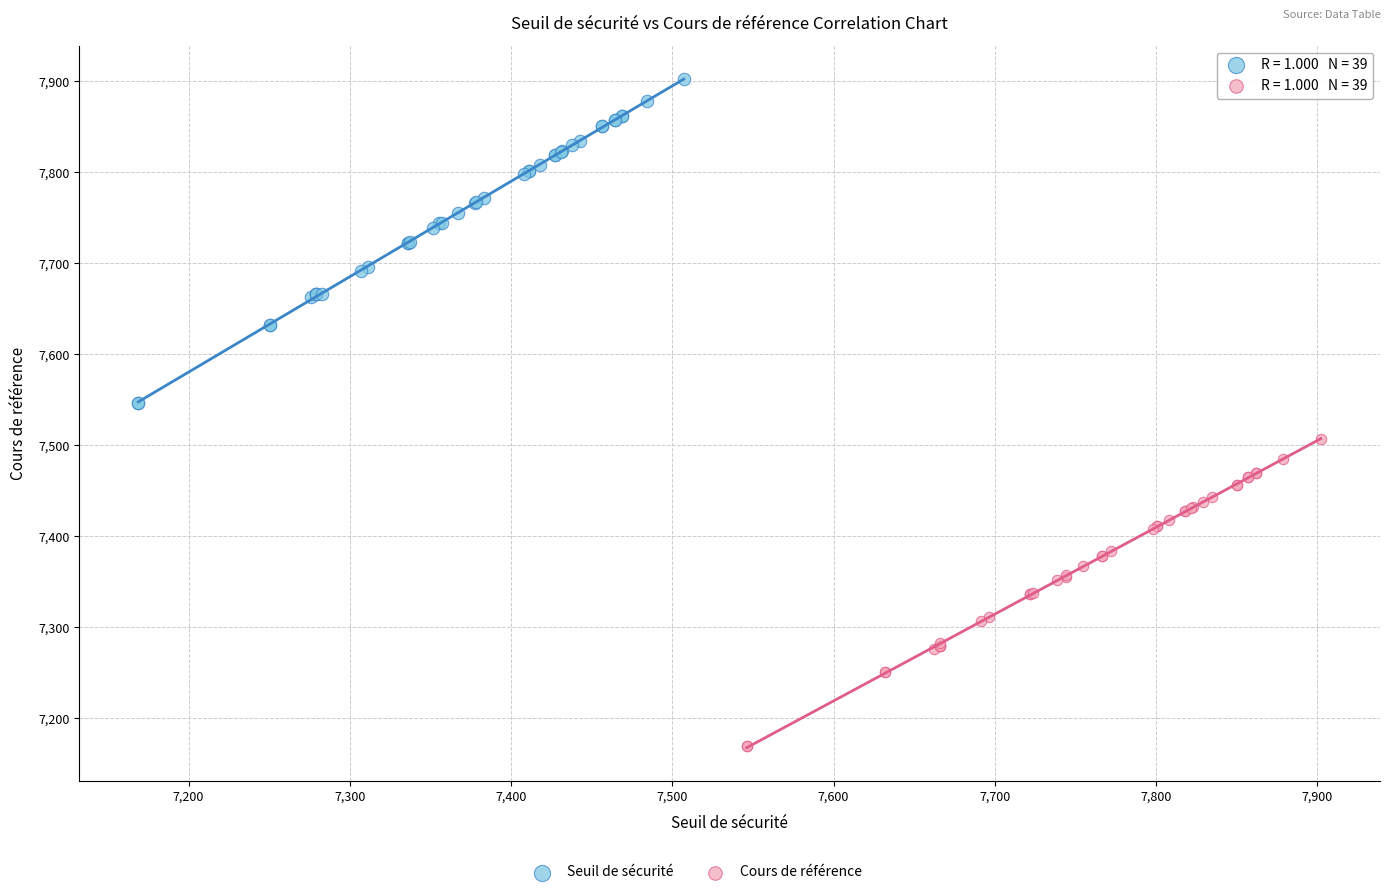

Which series reaches the minimum Y coordinate?

Cours de référence